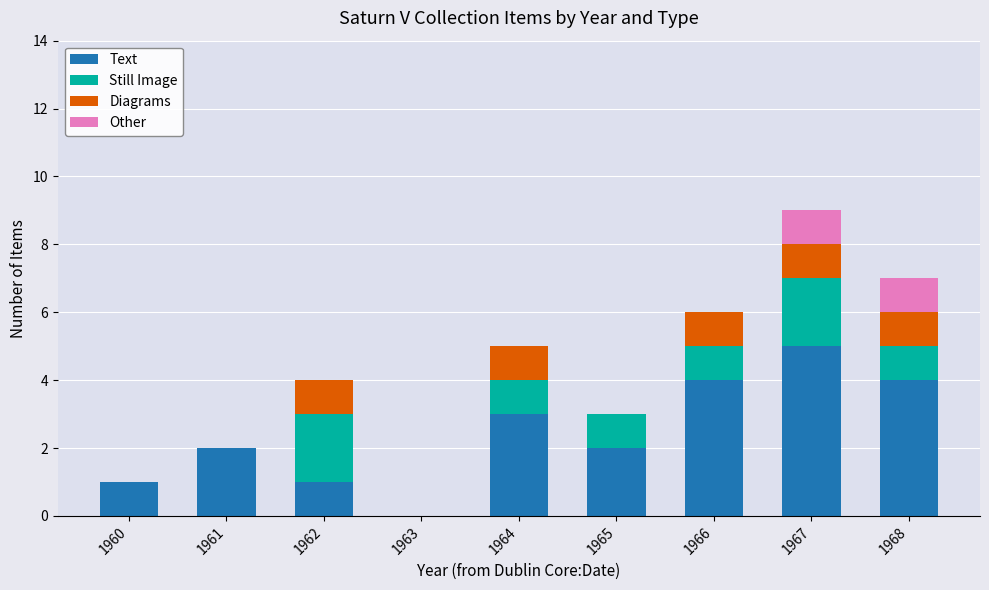

At which category is the sum across all series the highest?

1967